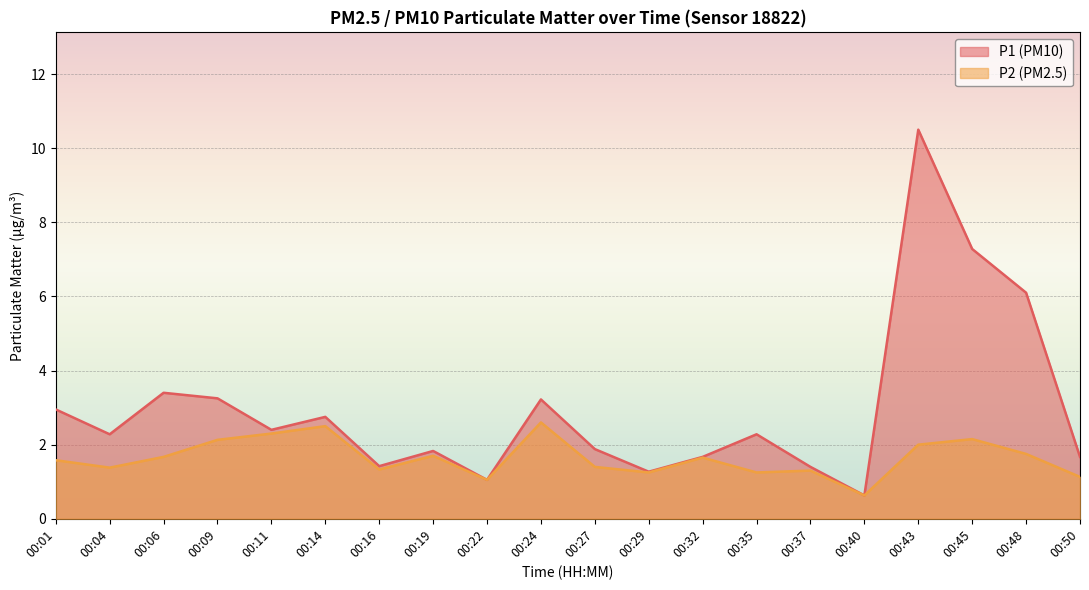

What is the difference between the highest and lowest values at 00:48?

4.3